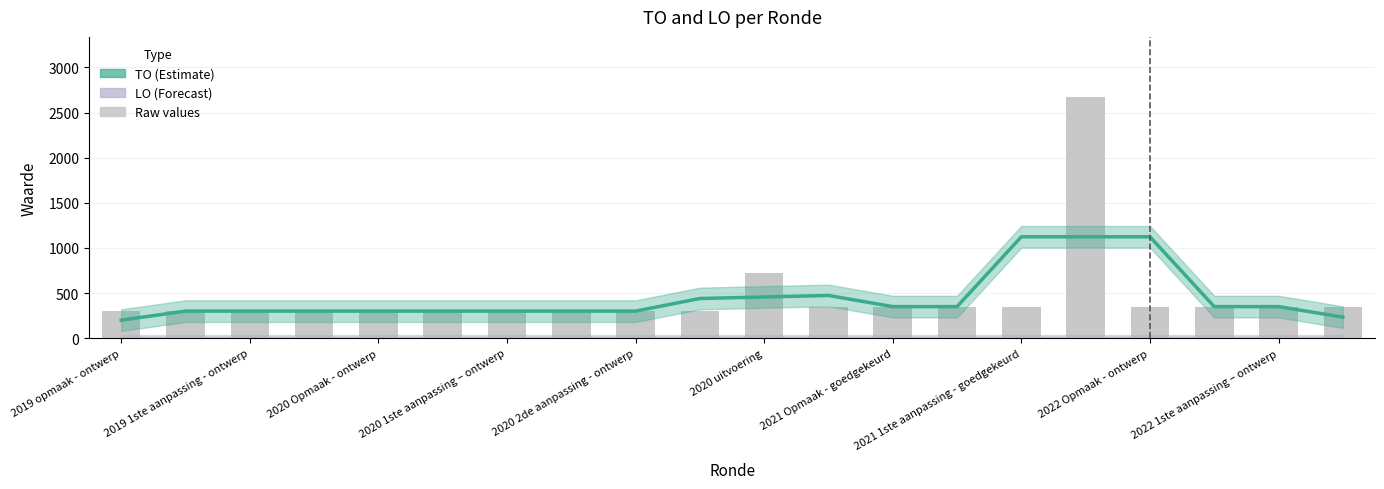

List the series in order of their overall mean, highest first.

TO, LO